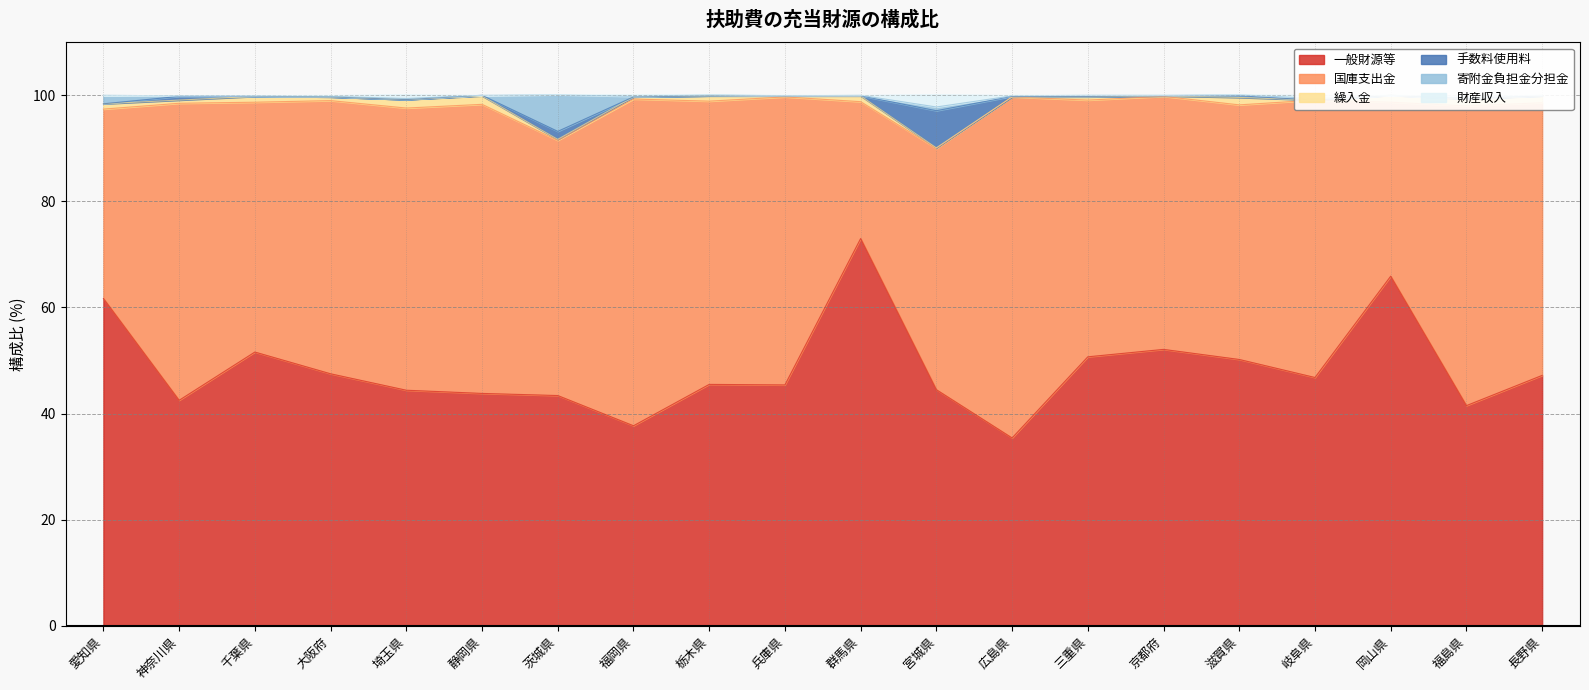

What position from the right is 栃木県?

12